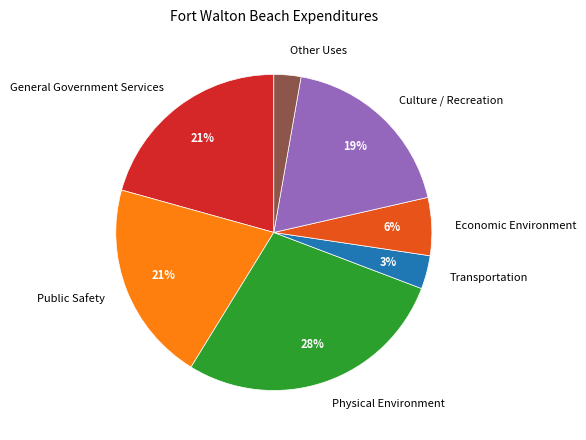

How many slices are in this pie chart?

7